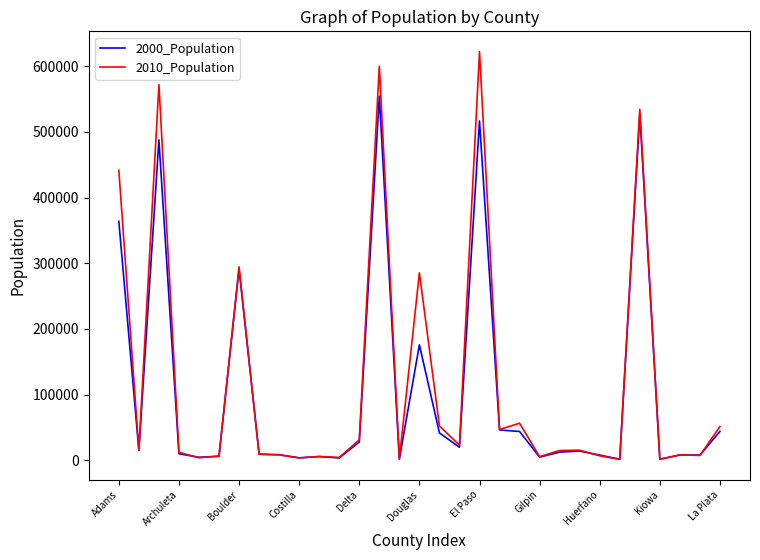

List the series in order of their peak value, lowest first.

2000_Population, 2010_Population